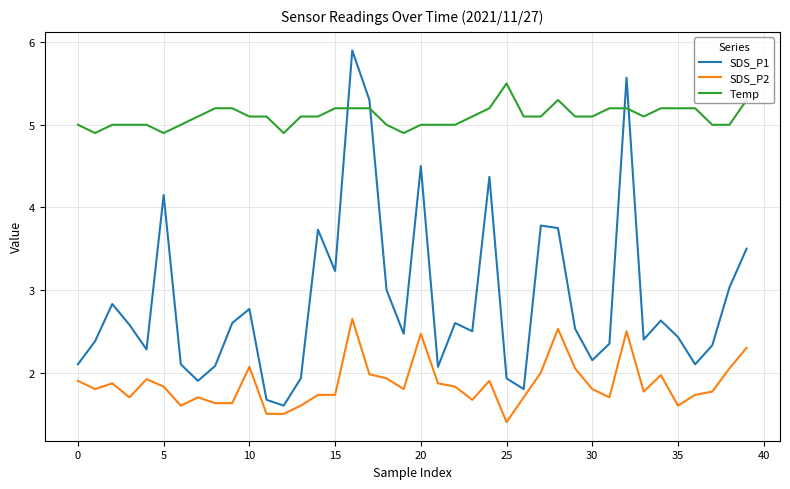

Which series has the widest spread of values?

SDS_P1